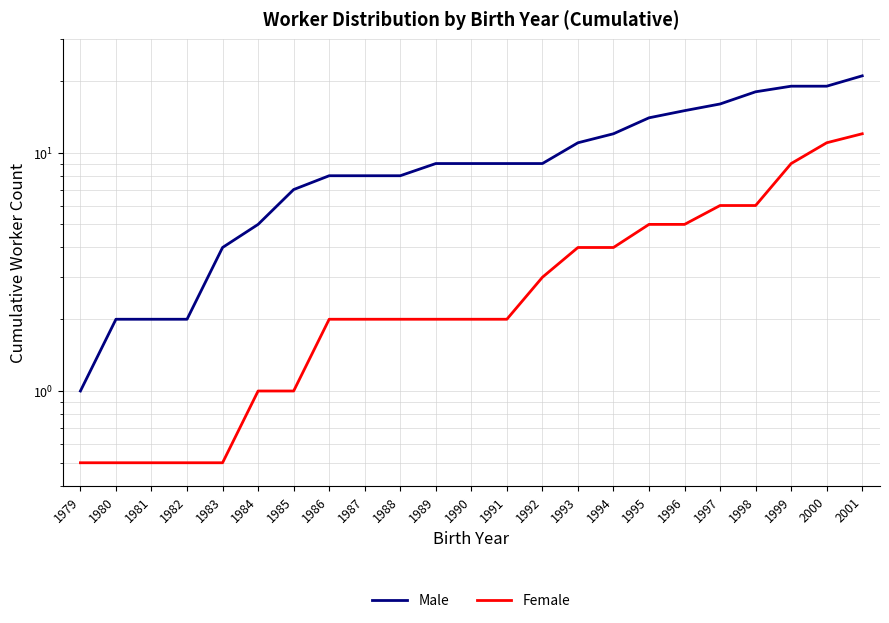

What is the difference between the highest and lowest values at 1983?

3.5